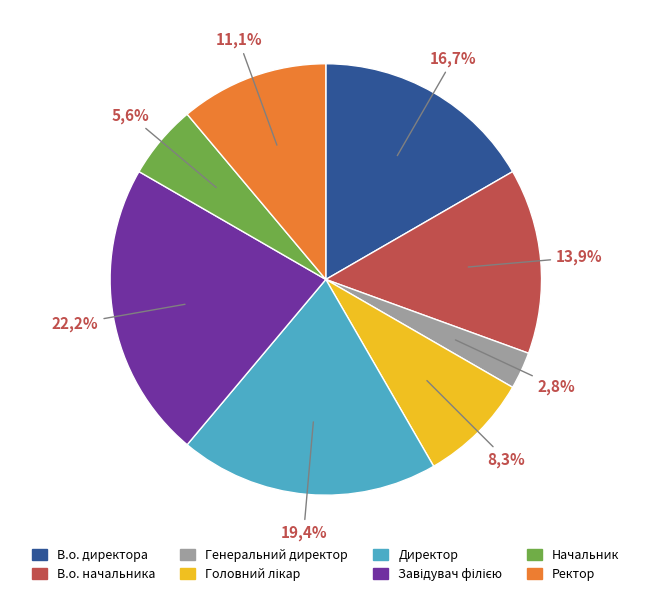

What is the largest slice in the pie chart?

Завідувач філією